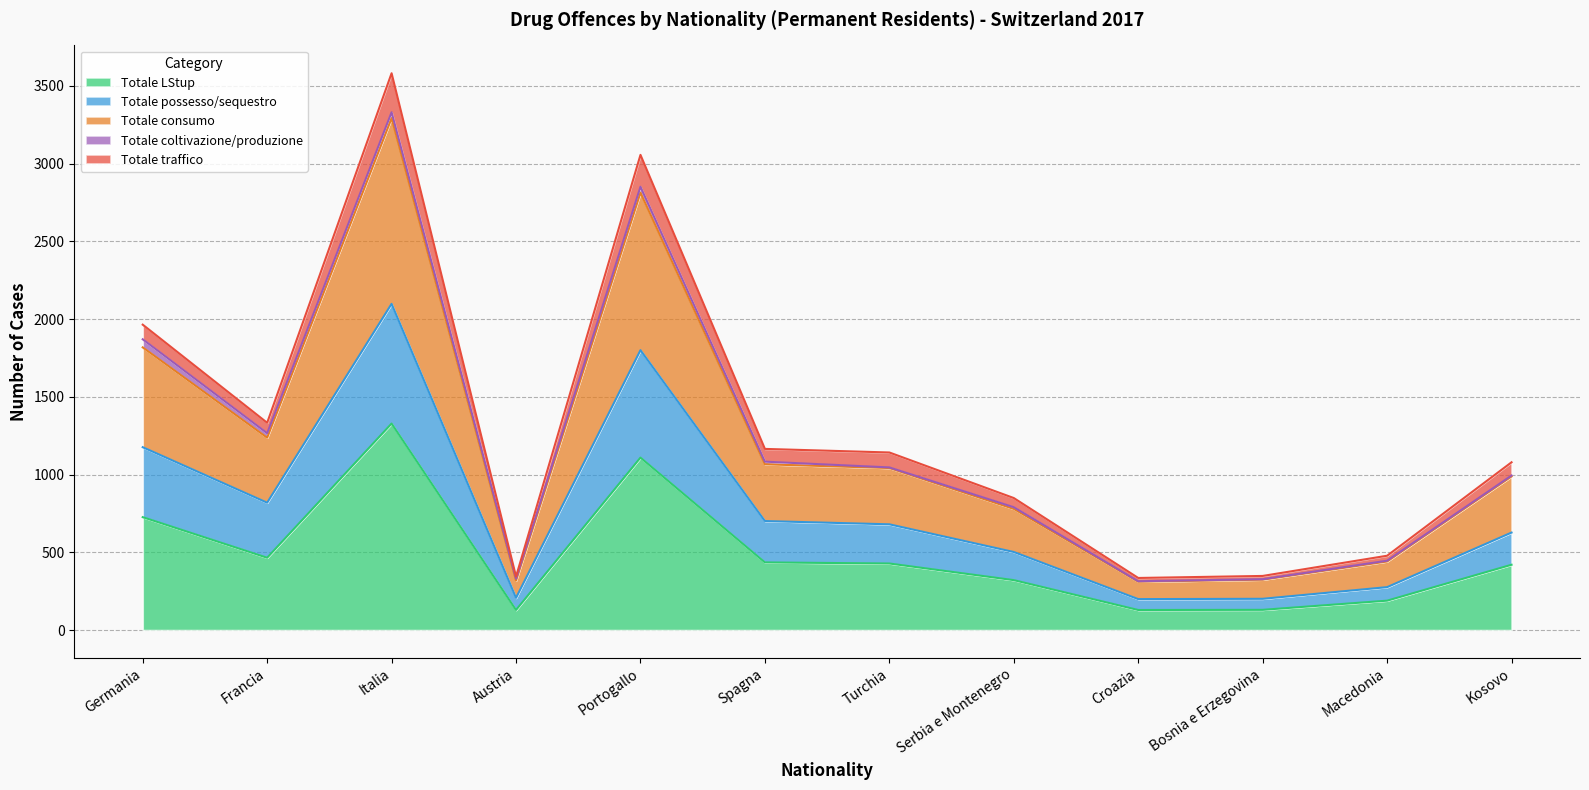

Where does the Totale LStup series first go above 428?

Germania